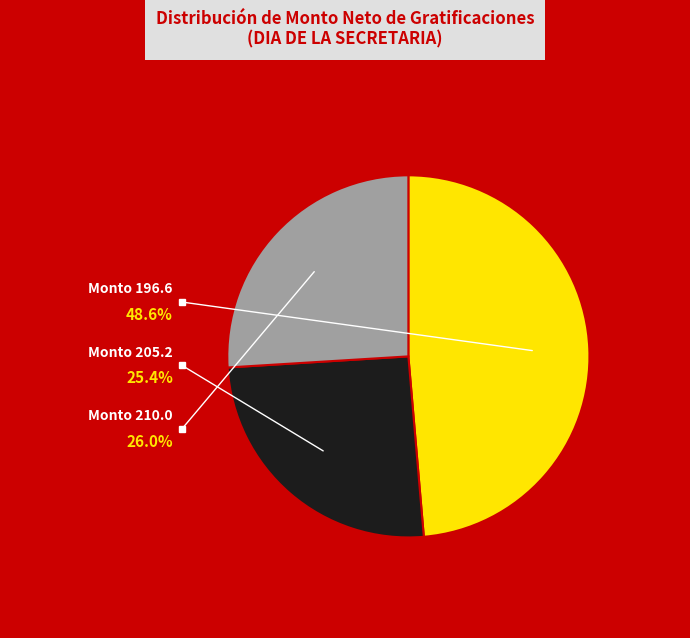

Is there any slice that represents more than half of the pie?

No